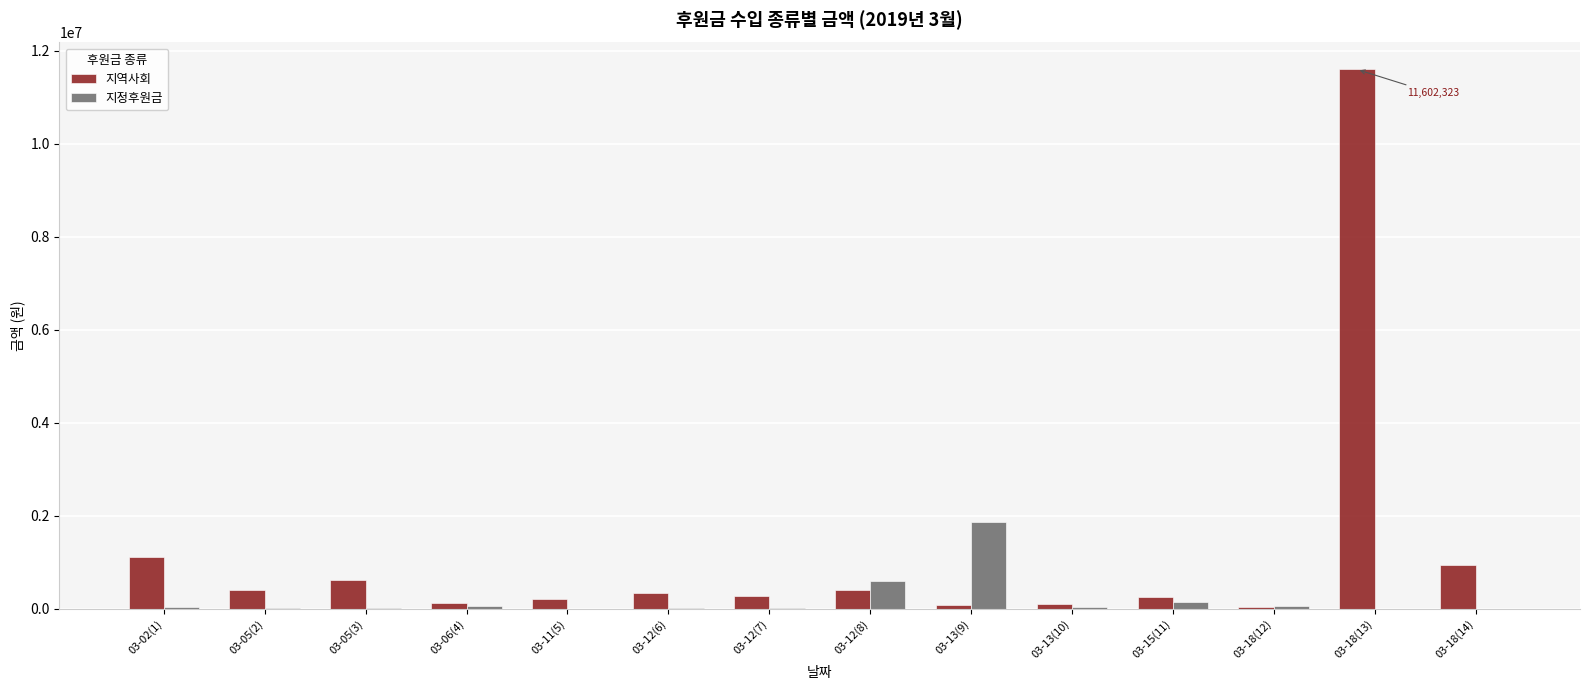

How many groups of bars are there?

14